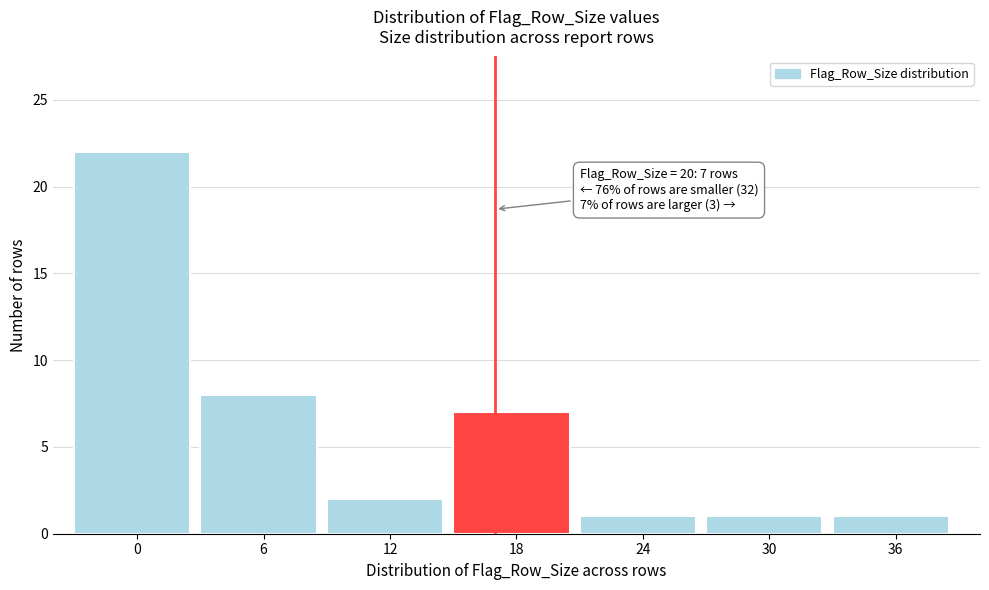

Reading left to right, extract all data points from this chart.

0=22	6=8	12=2	18=7	24=1	30=1	36=1